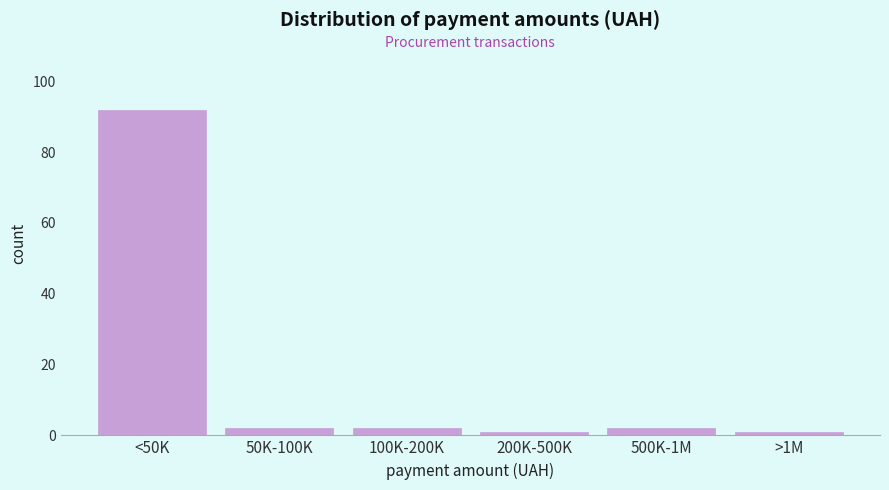

Reading left to right, transcribe all the data shown in this chart.

92	2	2	1	2	1